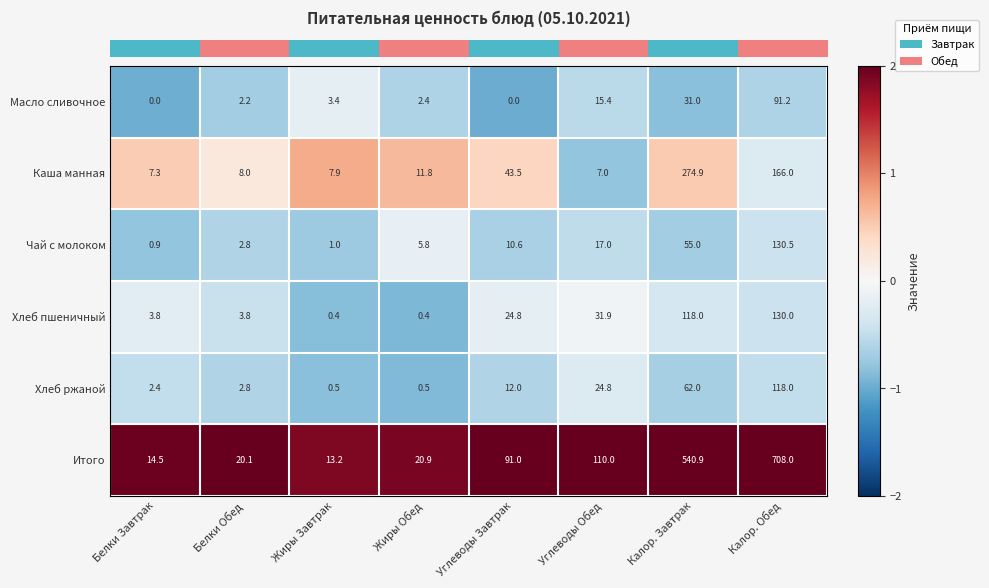

Read the Хлеб пшеничный value at Жиры Обед.

0.4